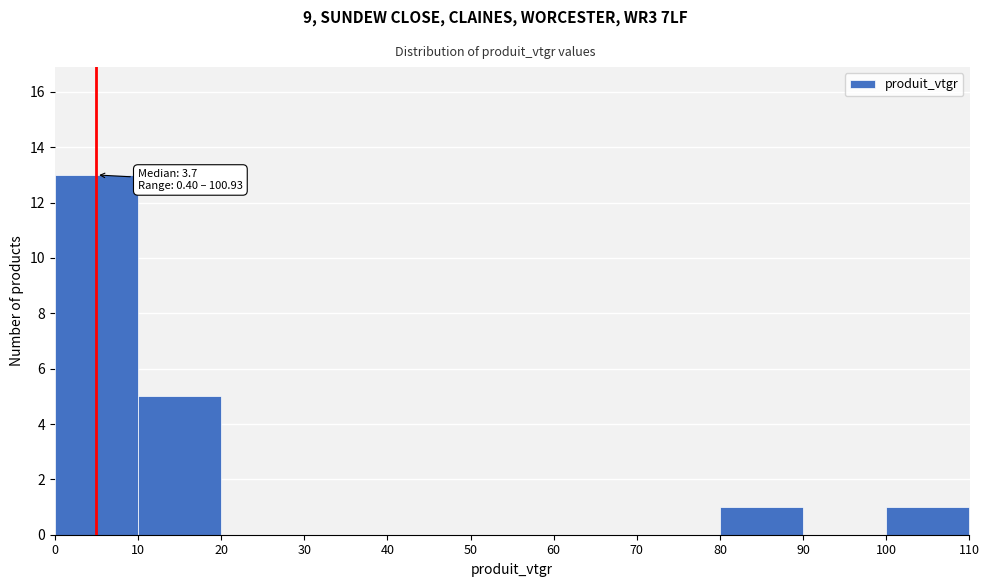

Which range on the x-axis has the tallest bar?

0 to 10